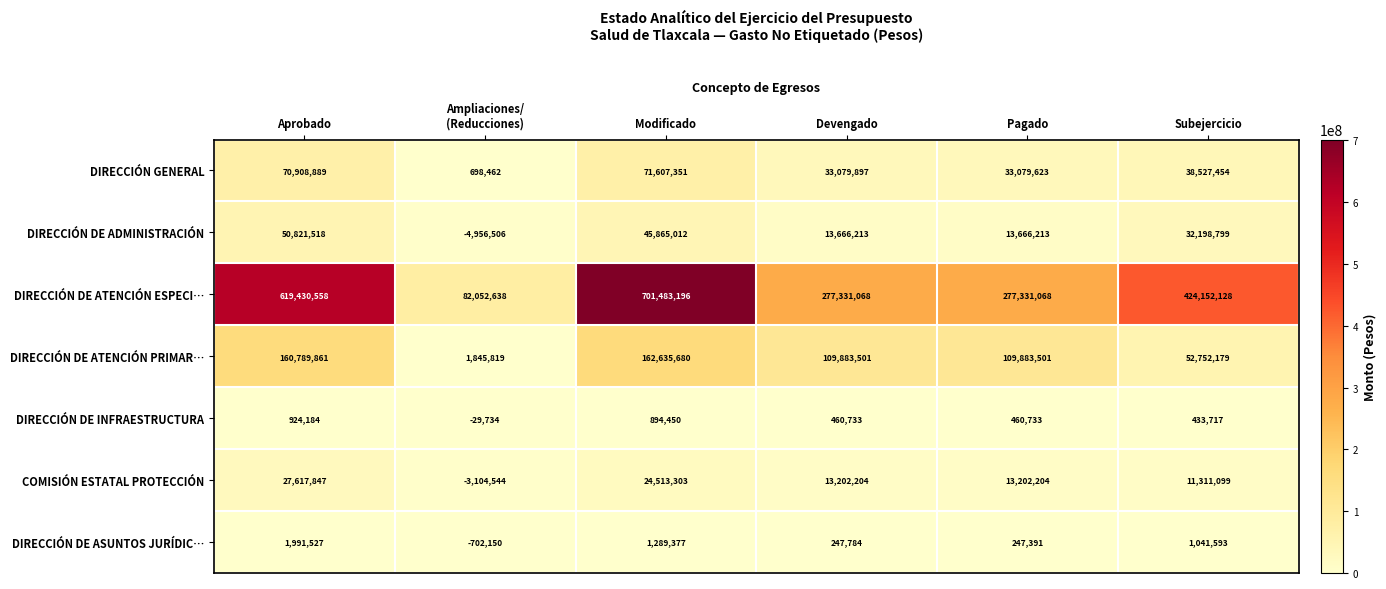

Which category has the lowest value across all series?

Ampliaciones/
(Reducciones)